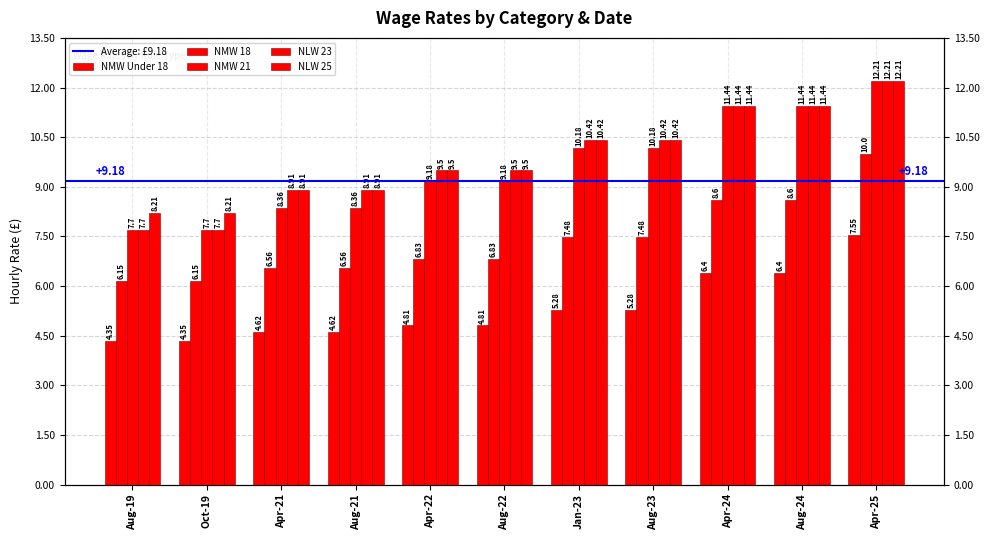

What is the total value across all series at Aug-19?

34.1